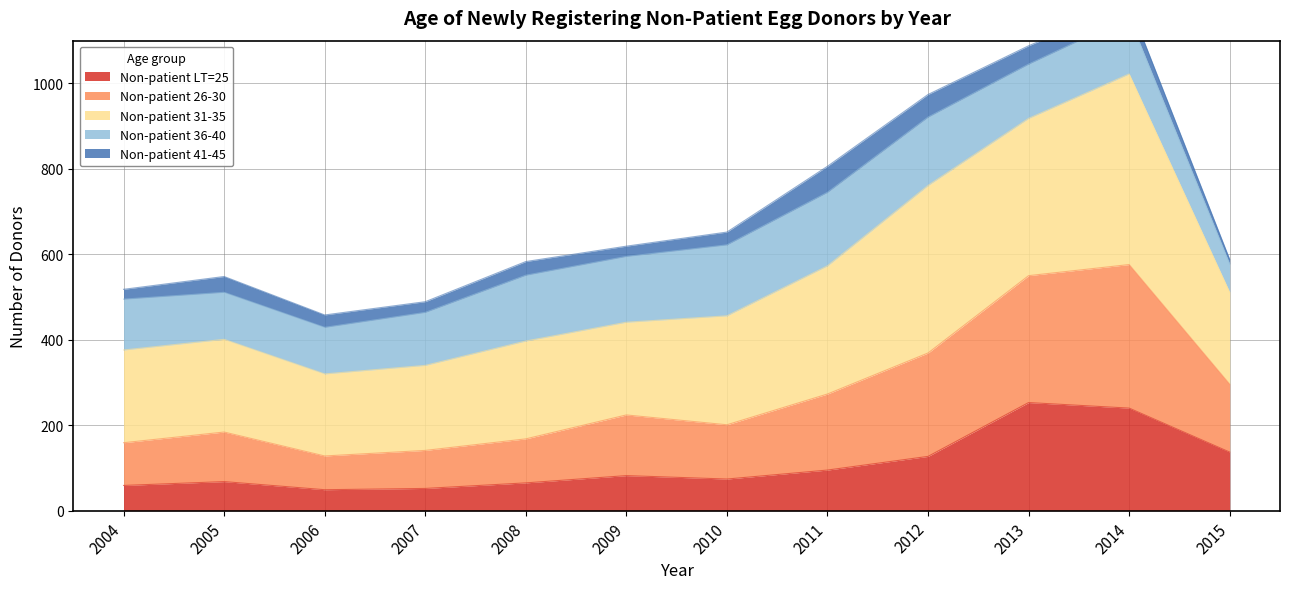

Where is the first local maximum for Non-patient 26-30?

2005